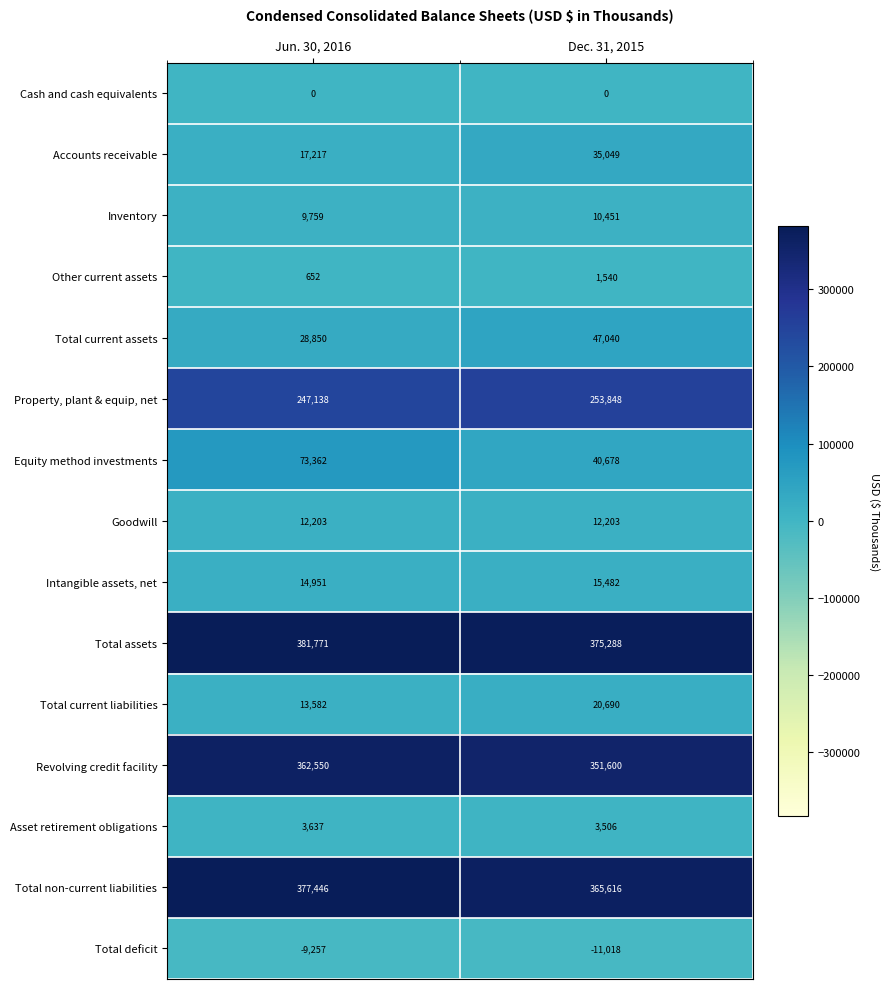

Count the number of data series in this chart.

15